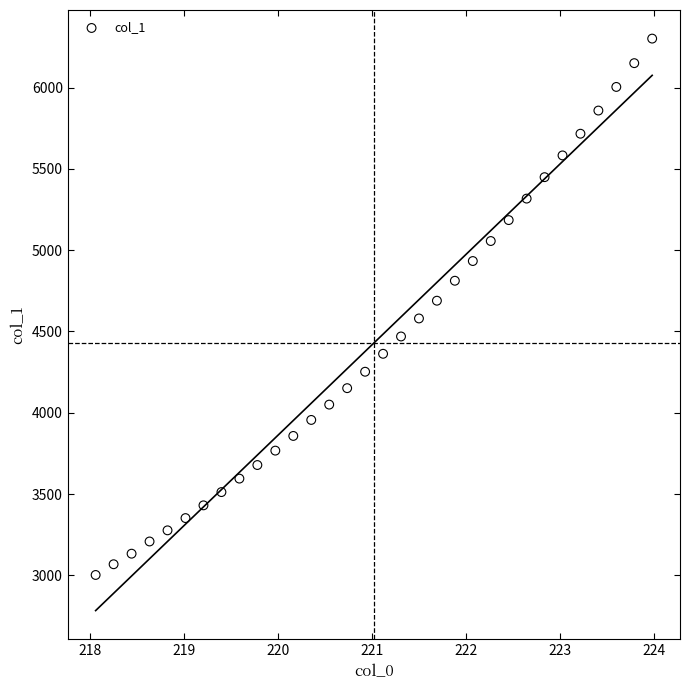

What is the range of X values (max minus min)?

5.9